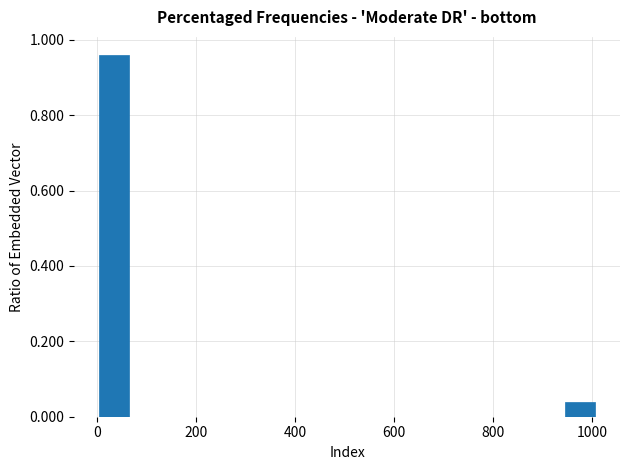

Around what value on the x-axis is the tallest bar? Give the approximate position of its centre, as read against the axis.

40